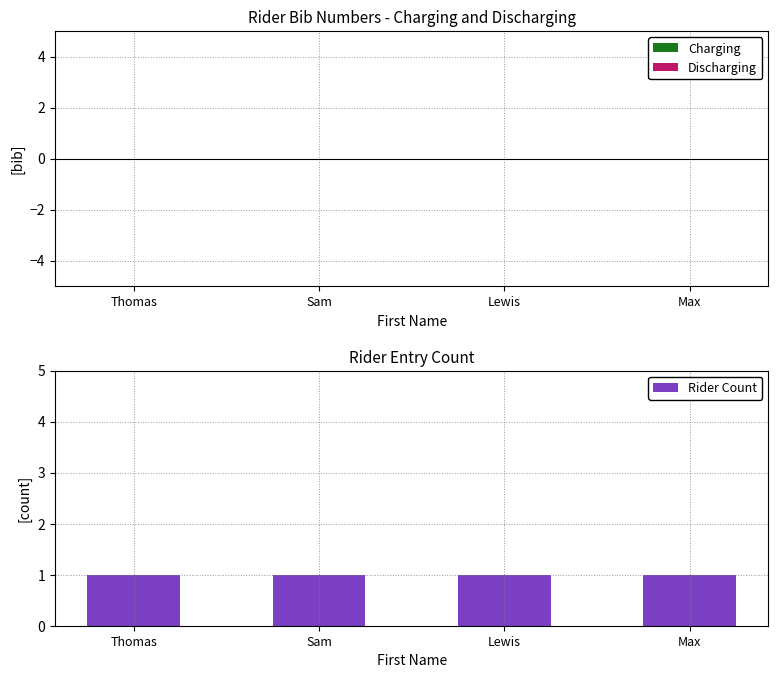

Which series has the widest spread of values?

Charging